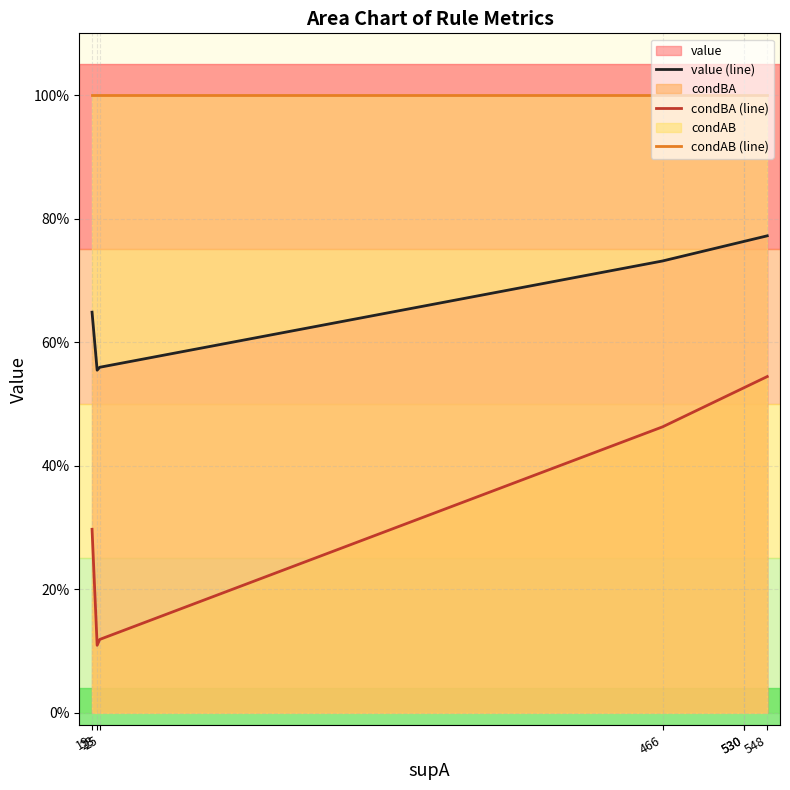

How many lines are shown in the chart?

3